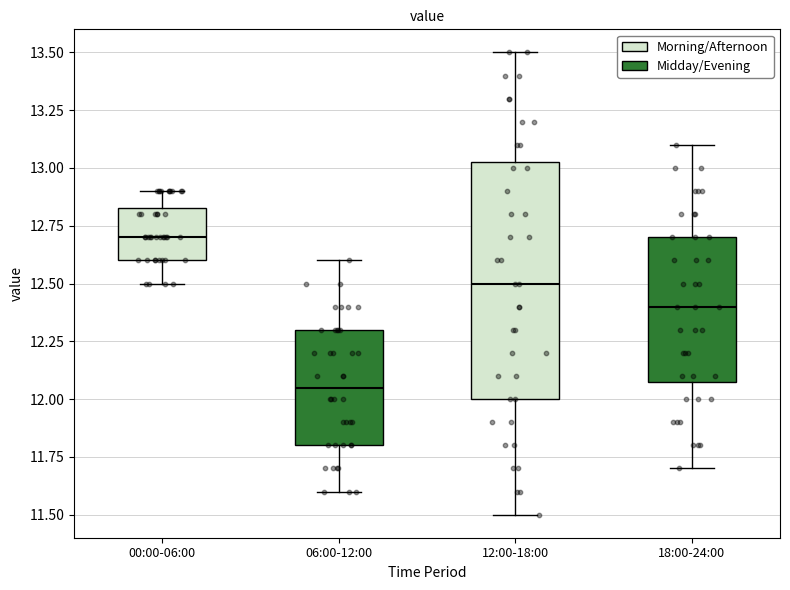

Which box is the tallest, from its lower edge to its upper edge?

12:00-18:00